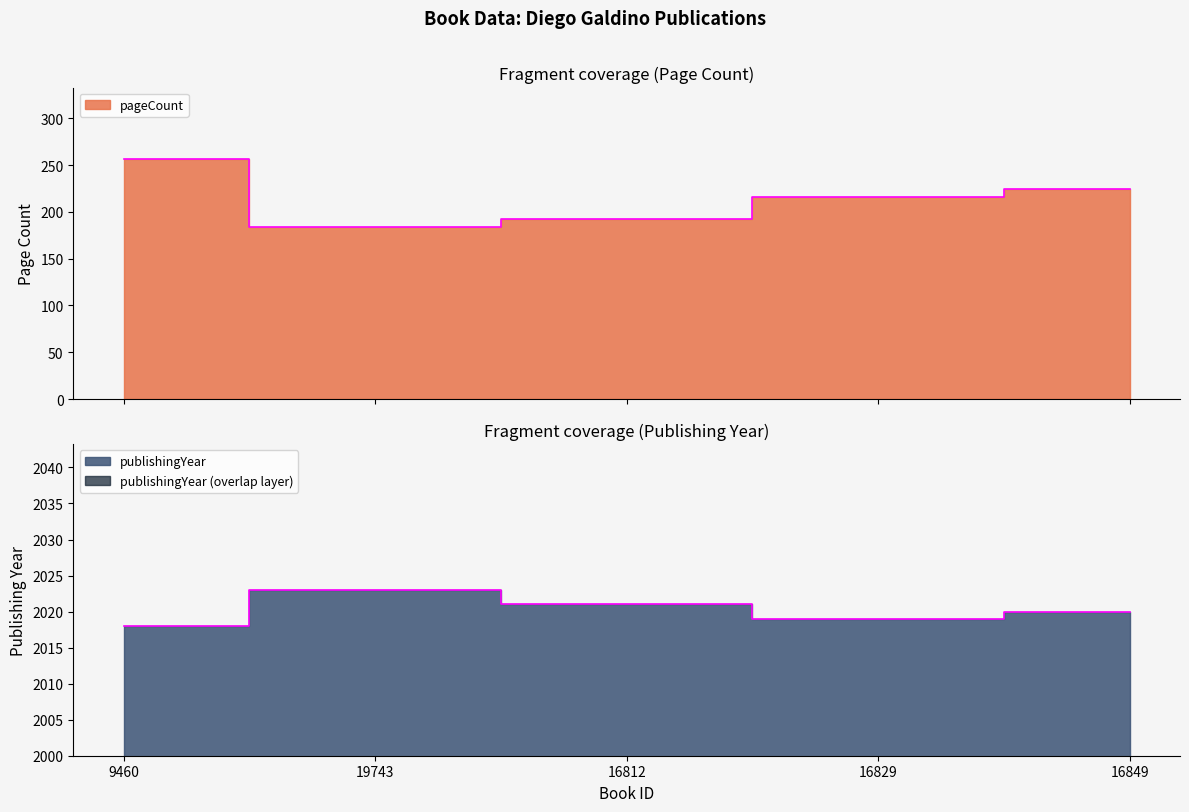

True or false: publishingYear has a value of 2020 at 16849.

True